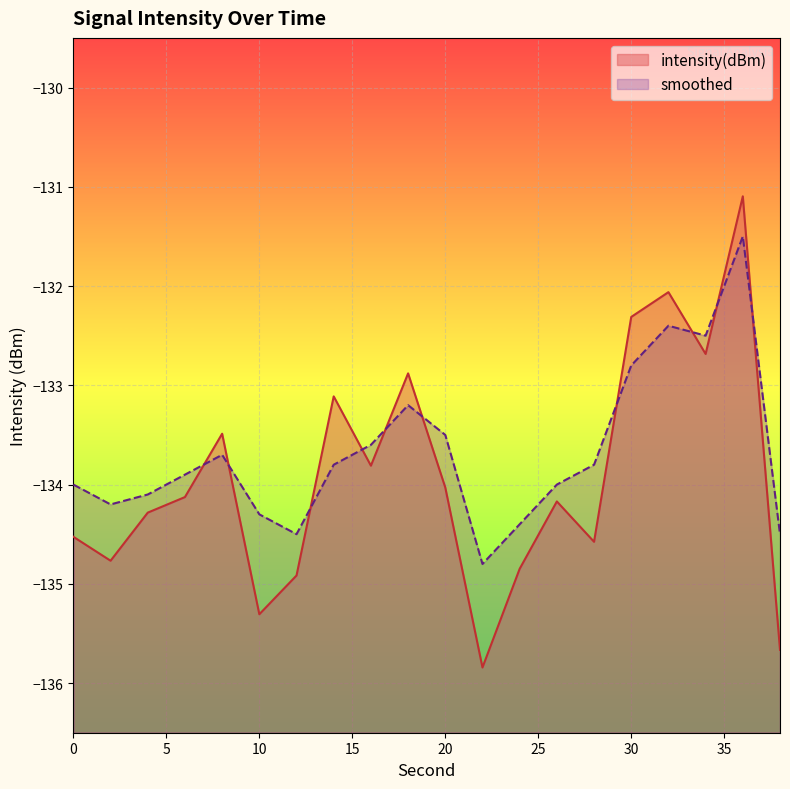

At which category is the sum across all series the highest?

36